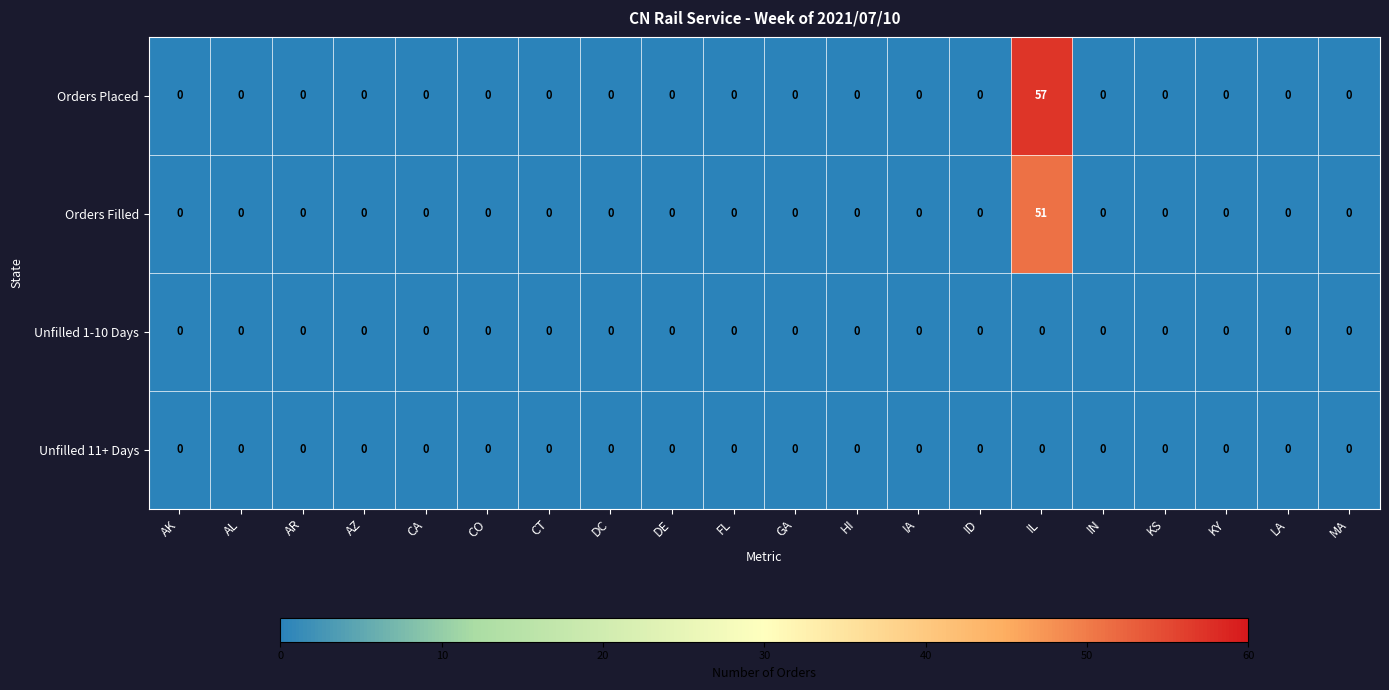

How many distinct data groups are displayed?

4